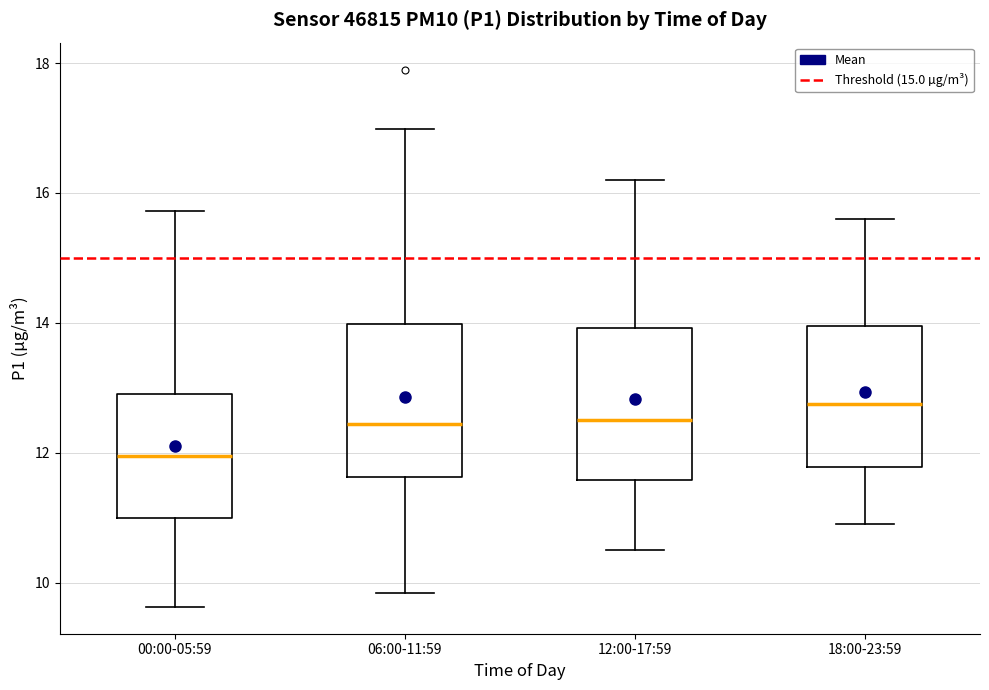

Reading left to right, read every box against the y-axis: the position of its median line, the range the box covers, and the ends of its whiskers. The values are not printed on the chart, so give them approximately, as read against the axis.

00:00-05:59: median 12.0, box 11.0 to 13.0, whiskers 9.6 to 15.8
06:00-11:59: median 12.4, box 11.6 to 14.0, whiskers 9.8 to 17.0
12:00-17:59: median 12.6, box 11.6 to 14.0, whiskers 10.6 to 16.2
18:00-23:59: median 12.8, box 11.8 to 14.0, whiskers 11.0 to 15.6